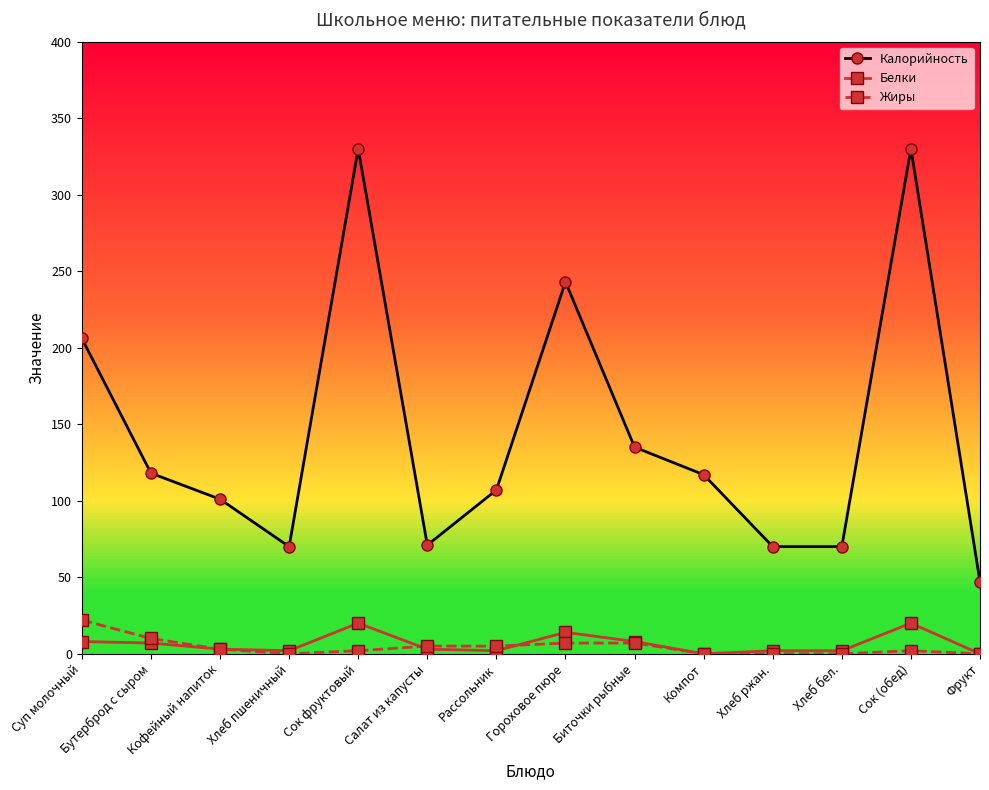

Which category has the highest value in the Жиры series?

Суп молочный